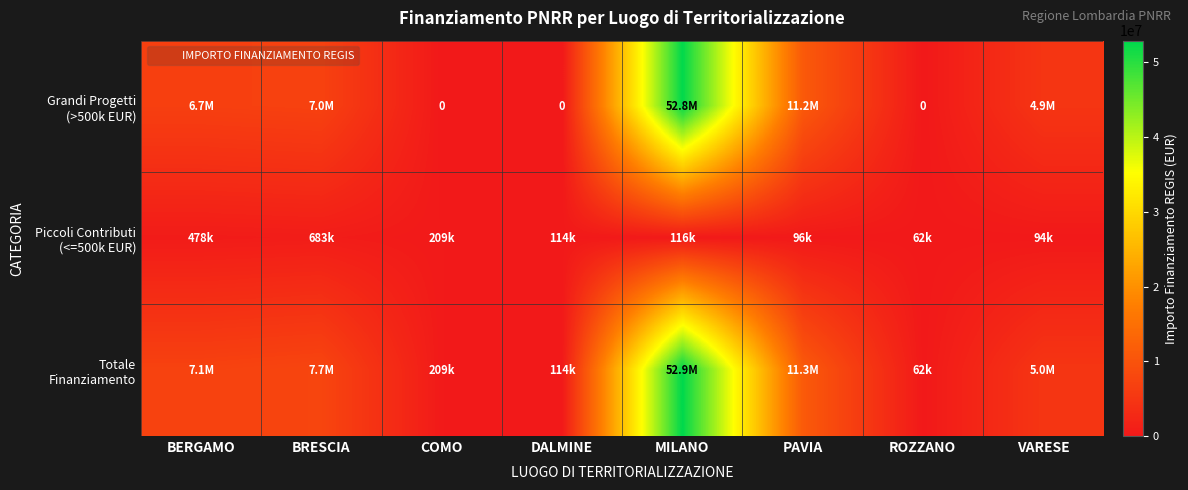

The value of Grandi Progetti (>500k EUR) at COMO is 0.0. True or false?

True